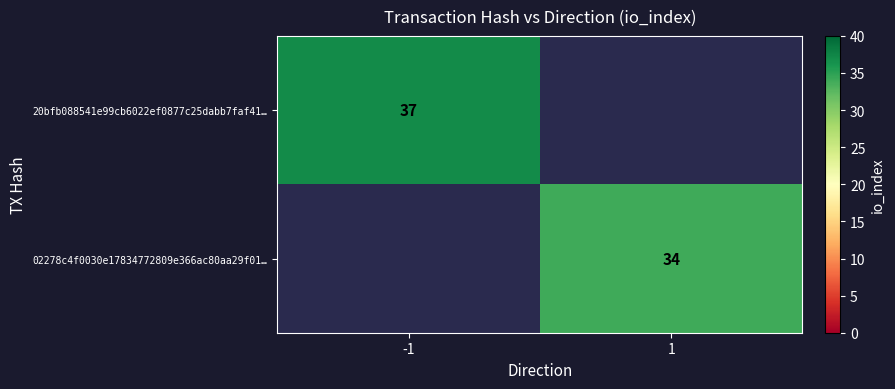

What is the greatest value displayed?

37.0